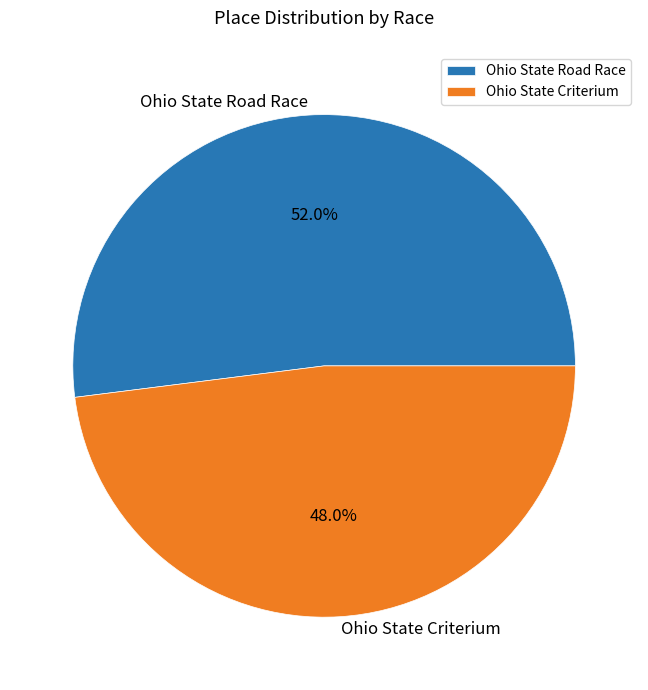

How many slices are in this pie chart?

2